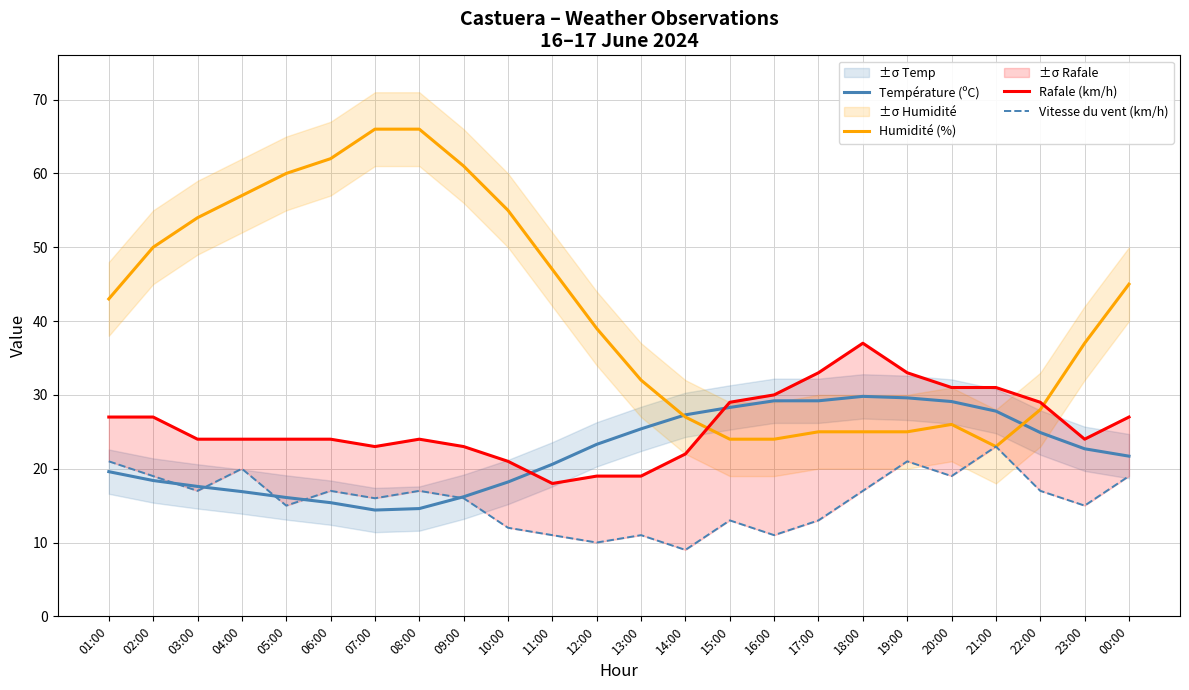

Where does the Rafale (km/h) series first go above 24?

01:00